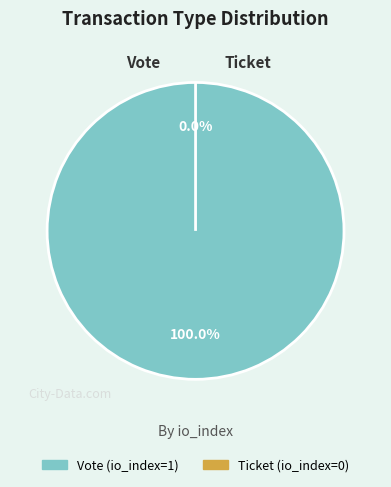

To the nearest percent, what is the combined percentage of Ticket and Vote?

100%